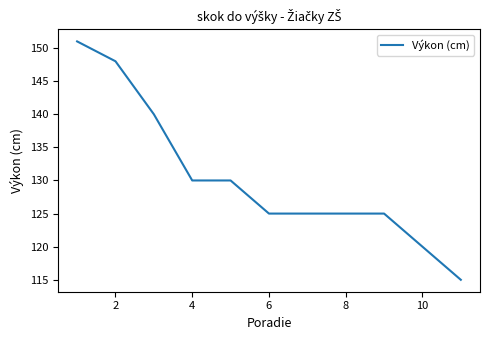

What is the difference between the maximum and minimum values?

36